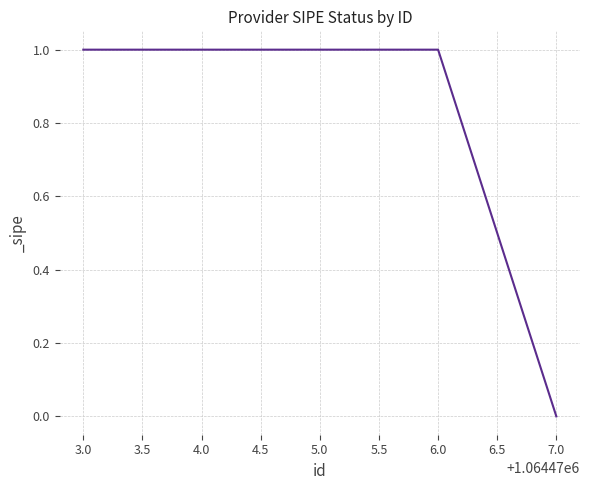

What is the ratio of the value at 6.0 to the value at 4.0?

1.0